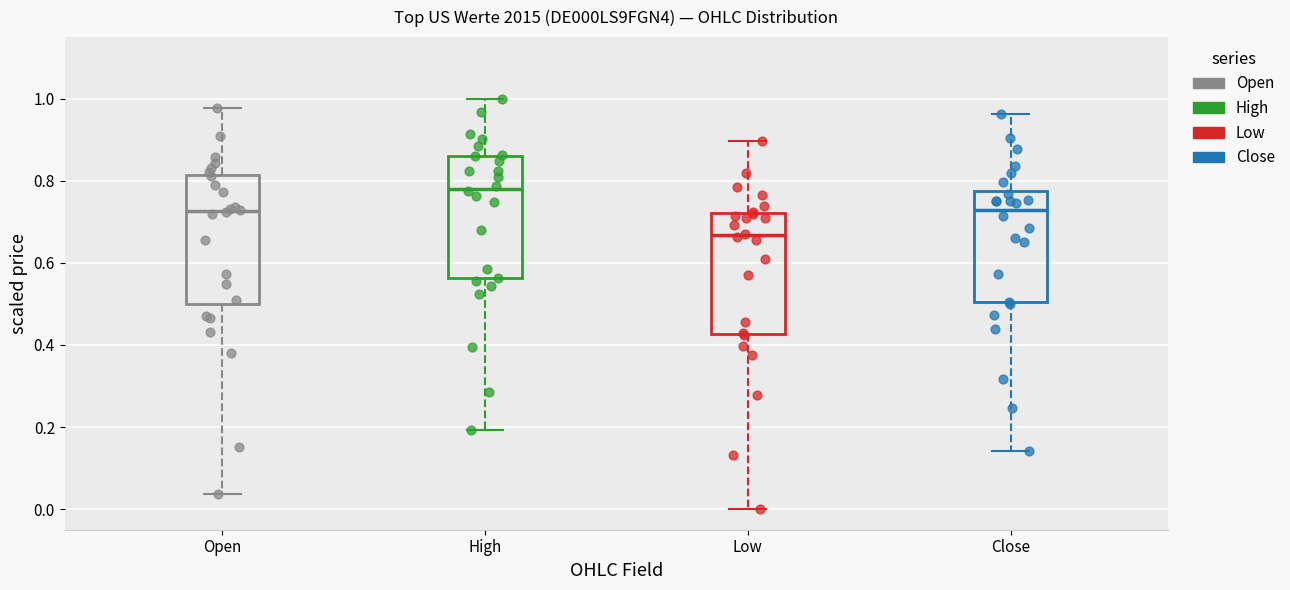

Reading left to right, transcribe this box plot: for each box, give where its median line is, the range the box spans, and where its two whiskers end, as read against the y-axis. The values are not printed on the chart, so give them approximately, as read against the axis.

Open: median 0.72, box 0.50 to 0.82, whiskers 0.04 to 0.98
High: median 0.78, box 0.56 to 0.86, whiskers 0.20 to 1.00
Low: median 0.66, box 0.42 to 0.72, whiskers 0.00 to 0.90
Close: median 0.72, box 0.50 to 0.78, whiskers 0.14 to 0.96